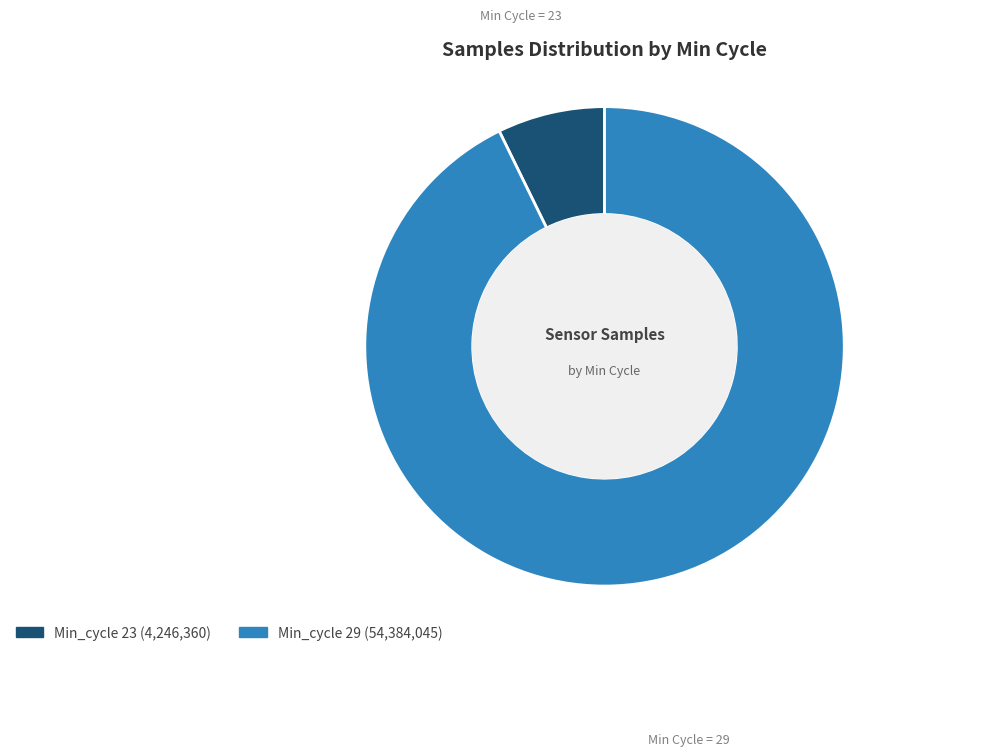

To the nearest percent, what is the average slice percentage?

50%